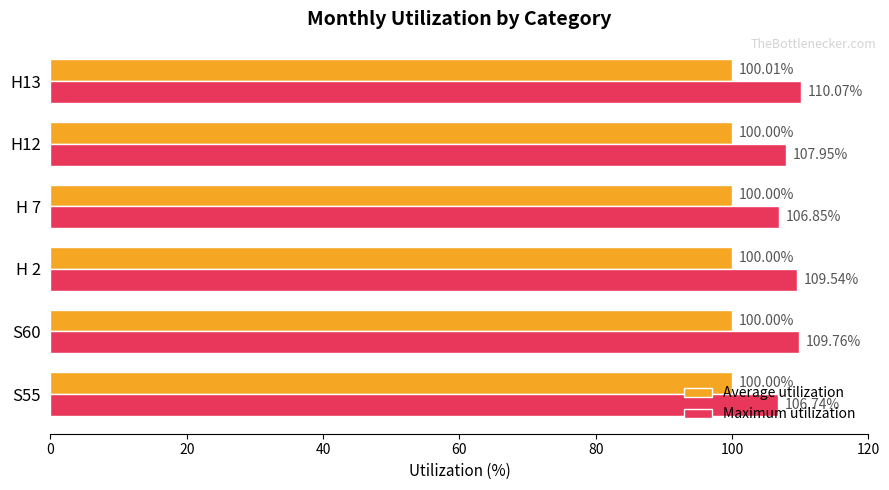

At which category is the sum across all series the highest?

H13